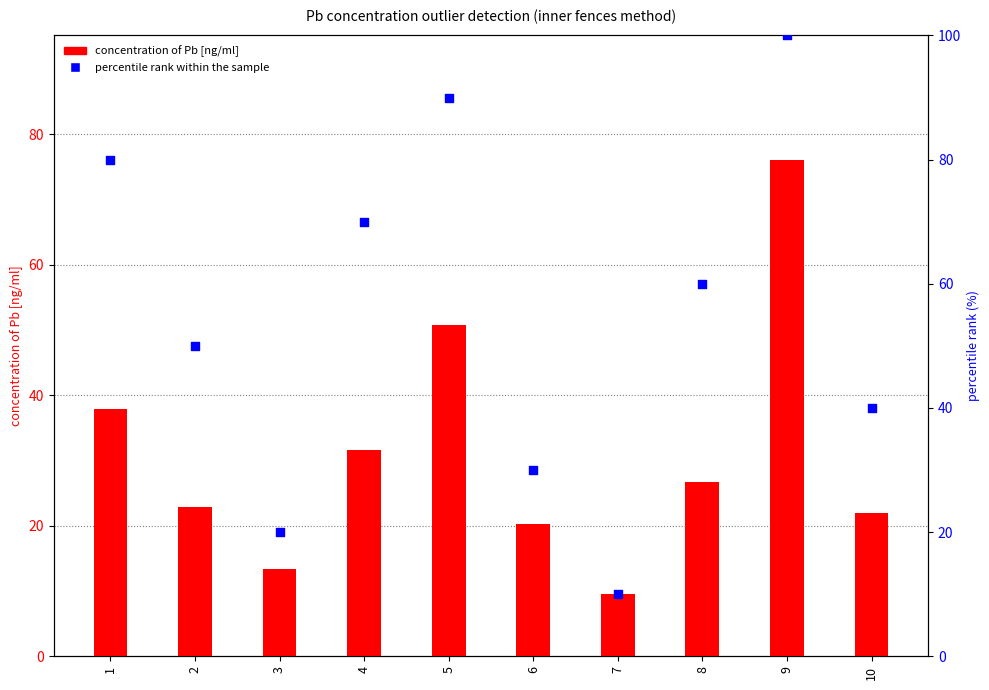

Which series has the largest total across all categories?

percentile rank within the sample